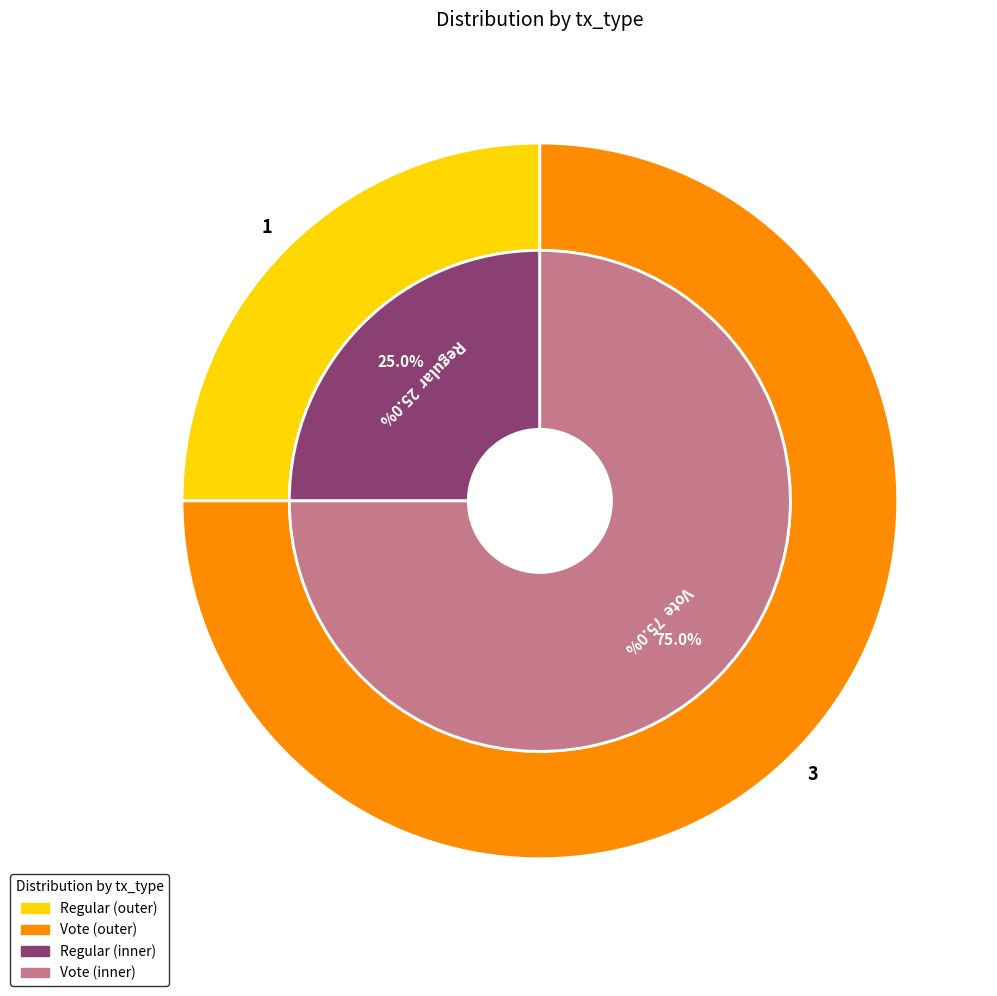

What is the total percentage of Vote and Regular?

100.0%